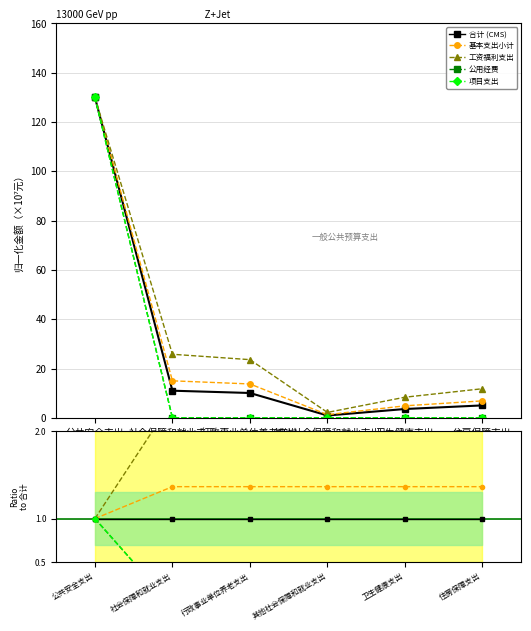

Is the value of 项目支出 at 行政事业单位养老支出 greater than the value of 基本支出小计 at 公共安全支出?

No